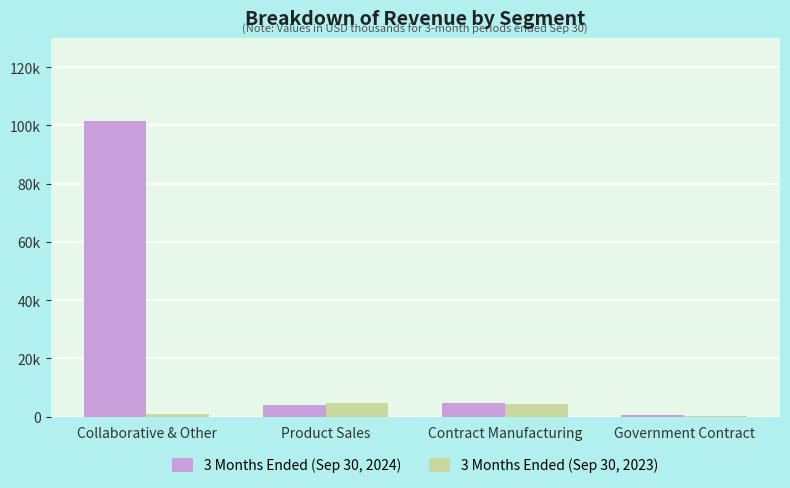

The 3 Months Ended (Sep 30, 2024) series shows 754 at Government Contract. True or false?

False